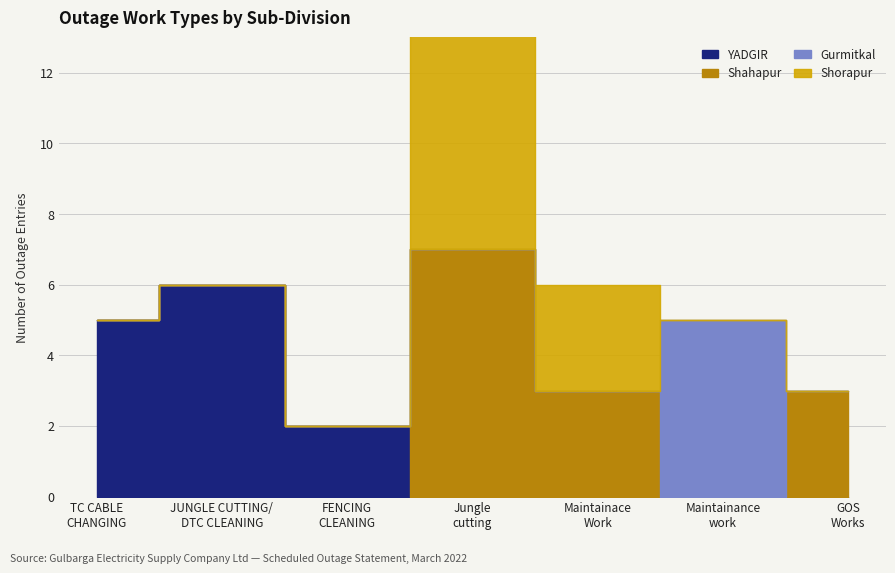

Is the value of Jungle Cutting at YADGIR greater than the value of Maintenance Work at YADGIR?

Yes